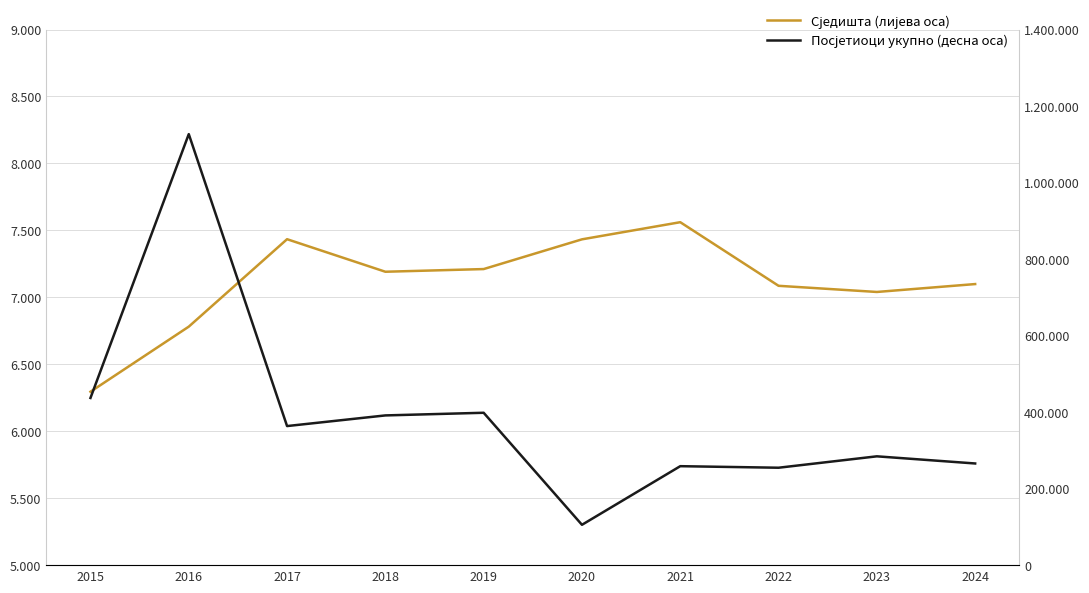

What is the spread (max minus min) of values at 2018?

384137